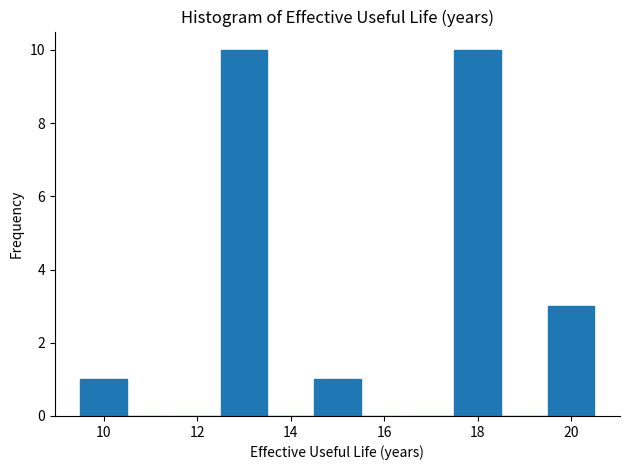

What is the height of the bar covering 9.5 to 10.5 on the x-axis? Neither the bar edges nor the heights are printed on the chart, so give them approximately, as read against the axes.

1